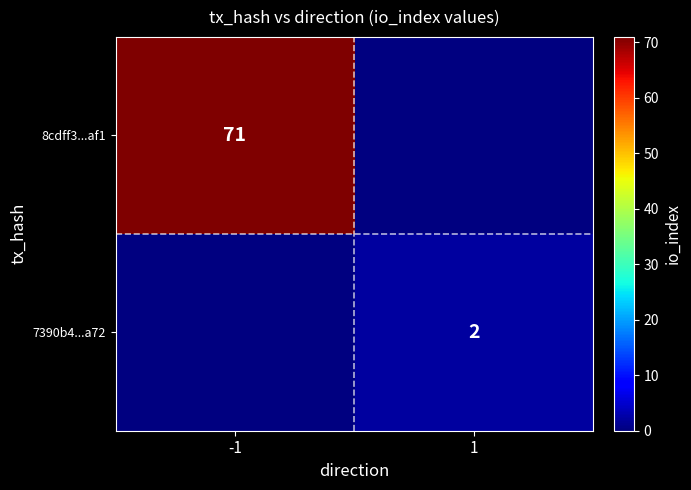

The 7390b4...a72 series shows 3 at 1. True or false?

False